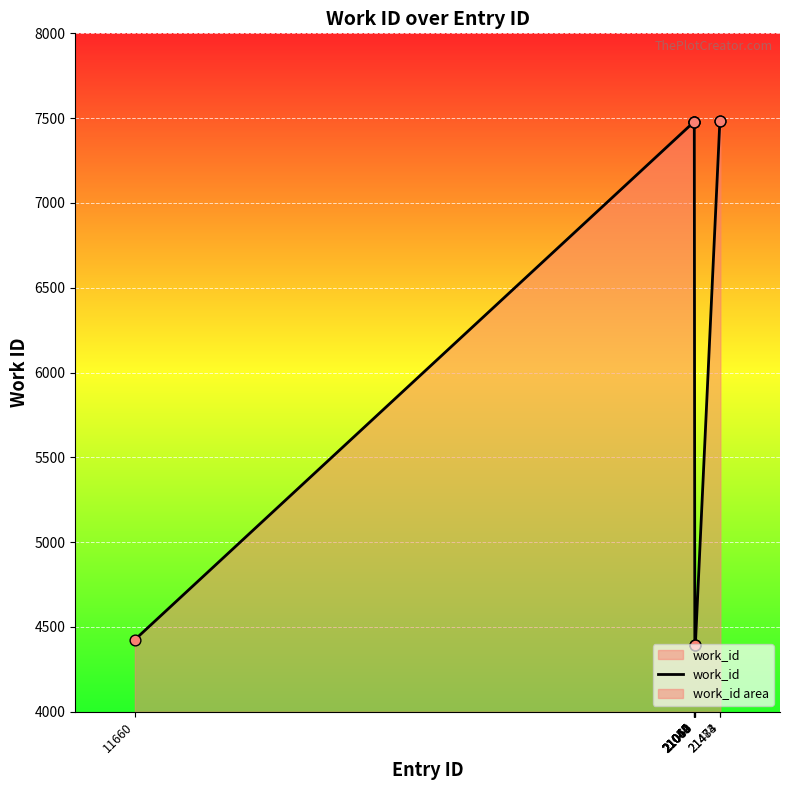

Between 21483 and 11660, which is larger?

21483